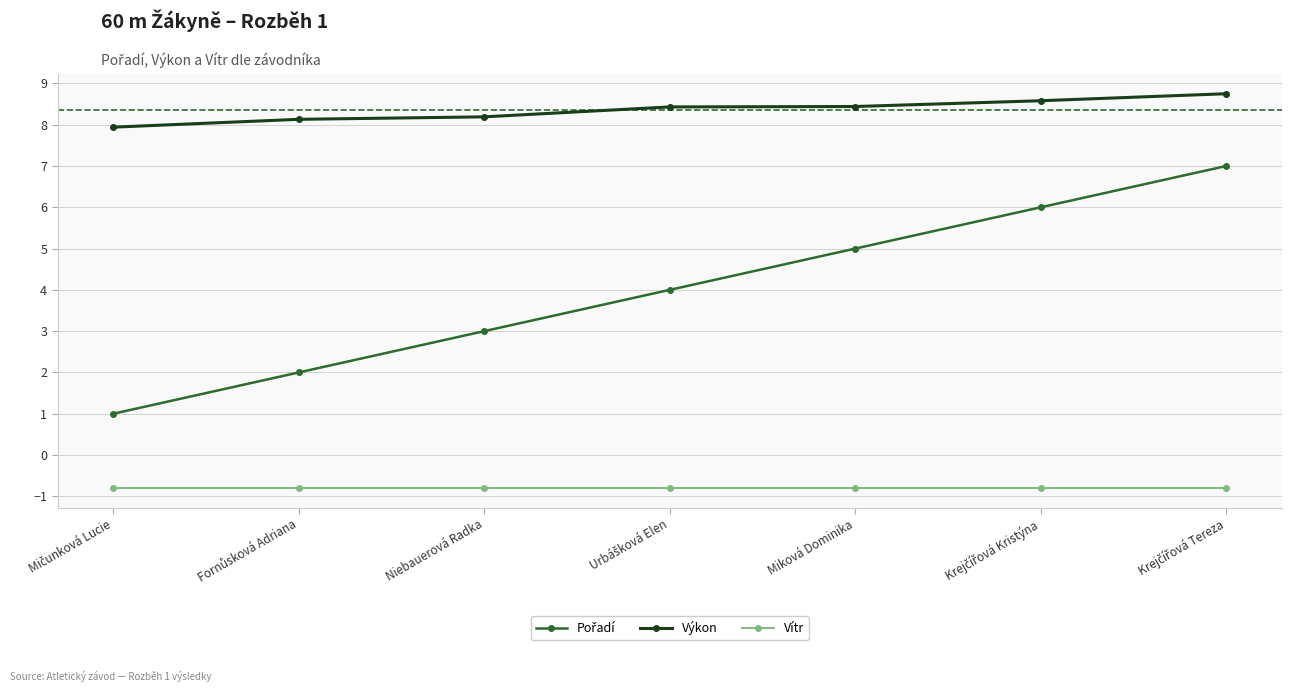

What is the smallest value displayed?

-0.8